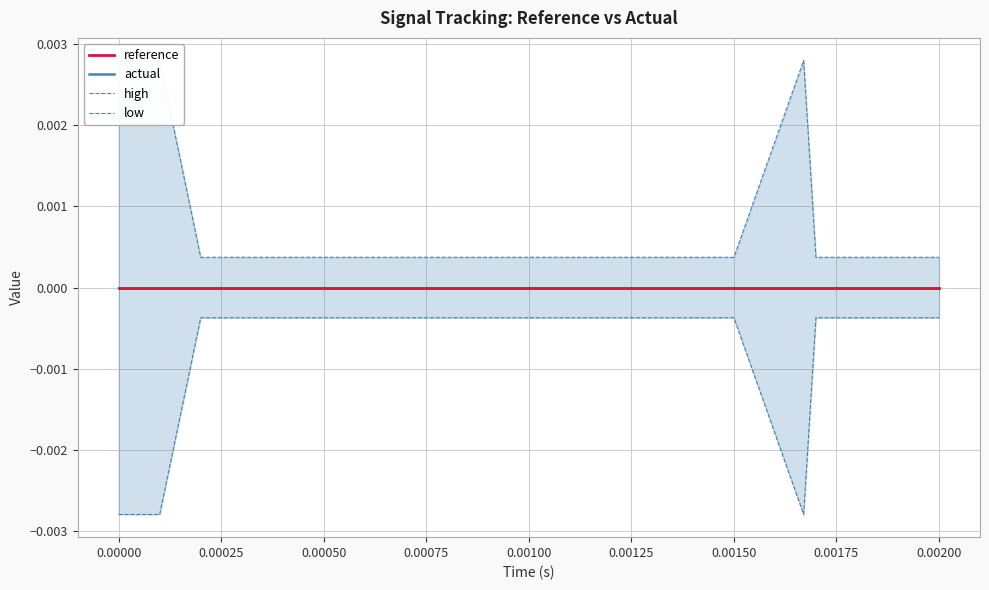

True or false: high and actual cross at least once.

False